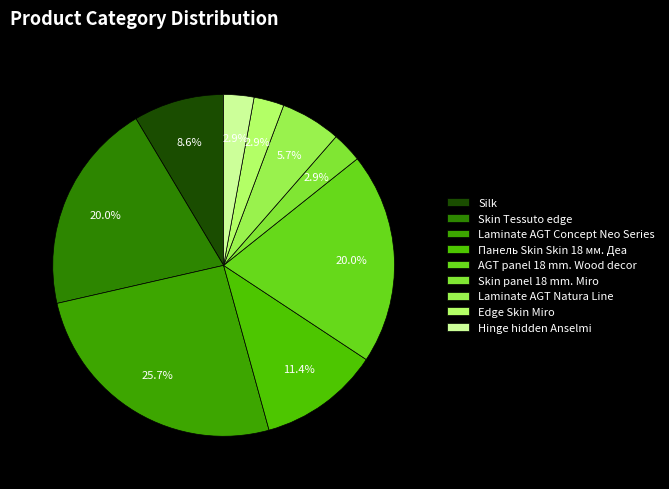

Is it true that Панель Skin Skin 18 мм. Деа is 11% of the pie?

True